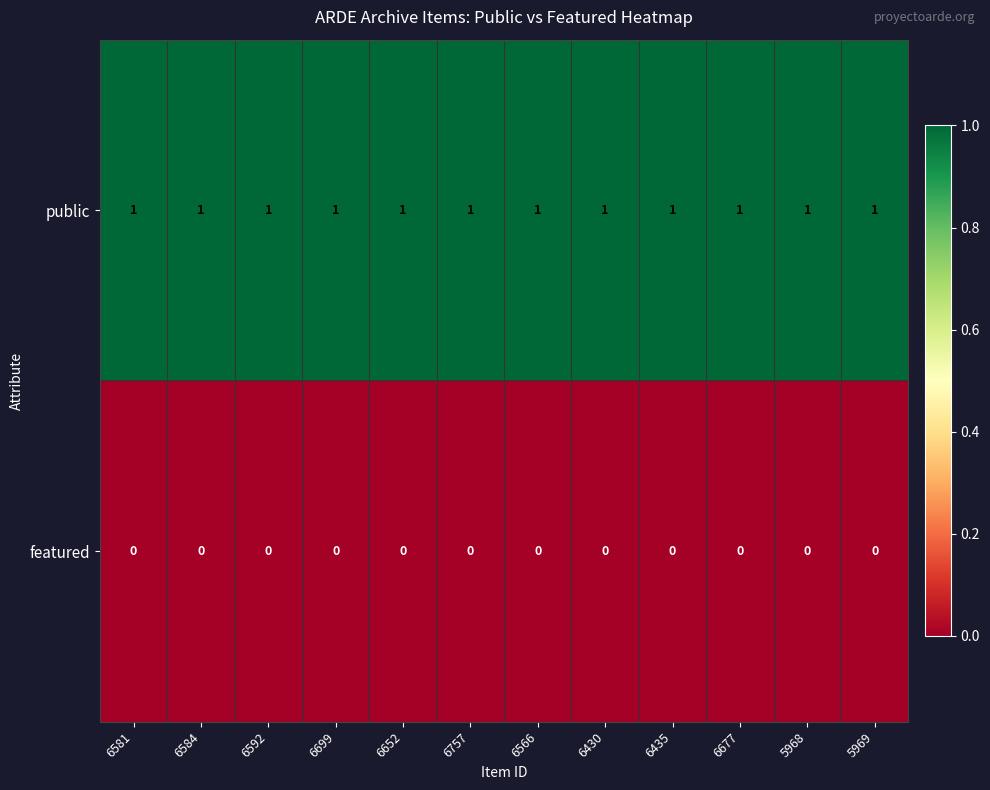

Which series has the largest total across all categories?

public